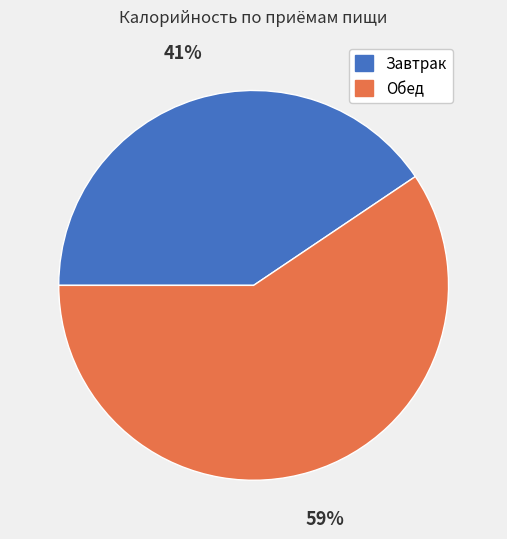

Between Обед and Завтрак, which is larger?

Обед